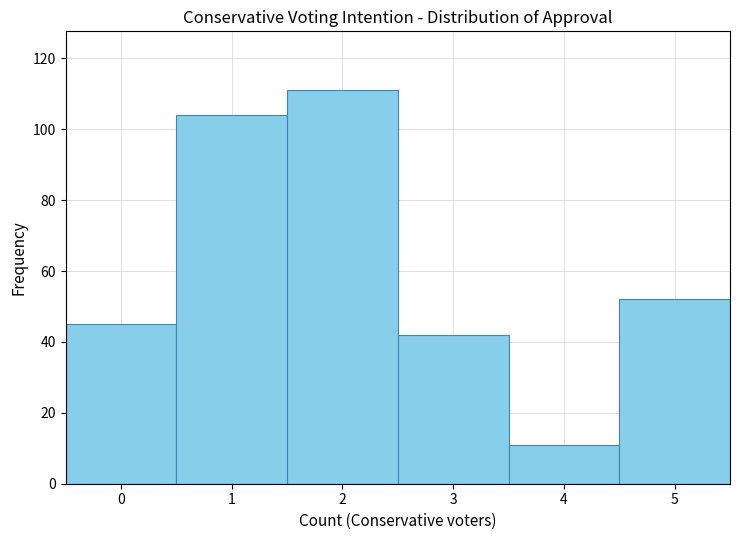

Reading left to right, list every bar in this chart as the range it spans on the x-axis followed by its height. The values are not printed on the chart, so give them approximately, as read against the axis.

-0.5 to 0.5: 46
0.5 to 1.5: 104
1.5 to 2.5: 112
2.5 to 3.5: 42
3.5 to 4.5: 12
4.5 to 5.5: 52